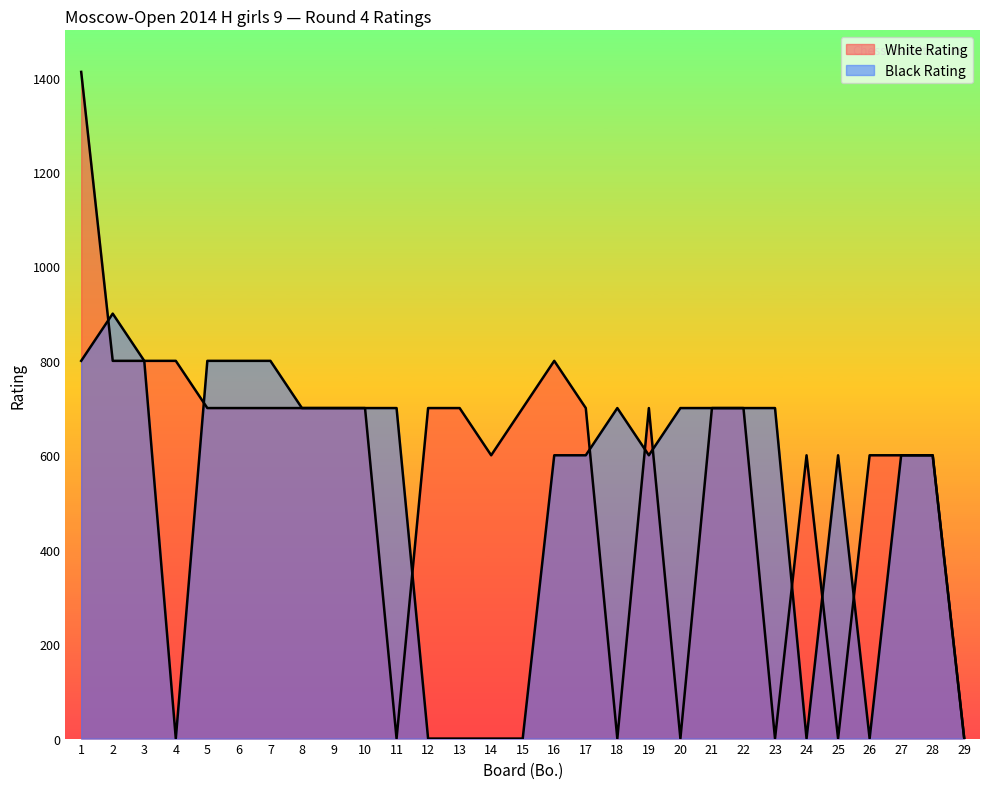

List the series in order of their overall mean, lowest first.

Black Rating, White Rating